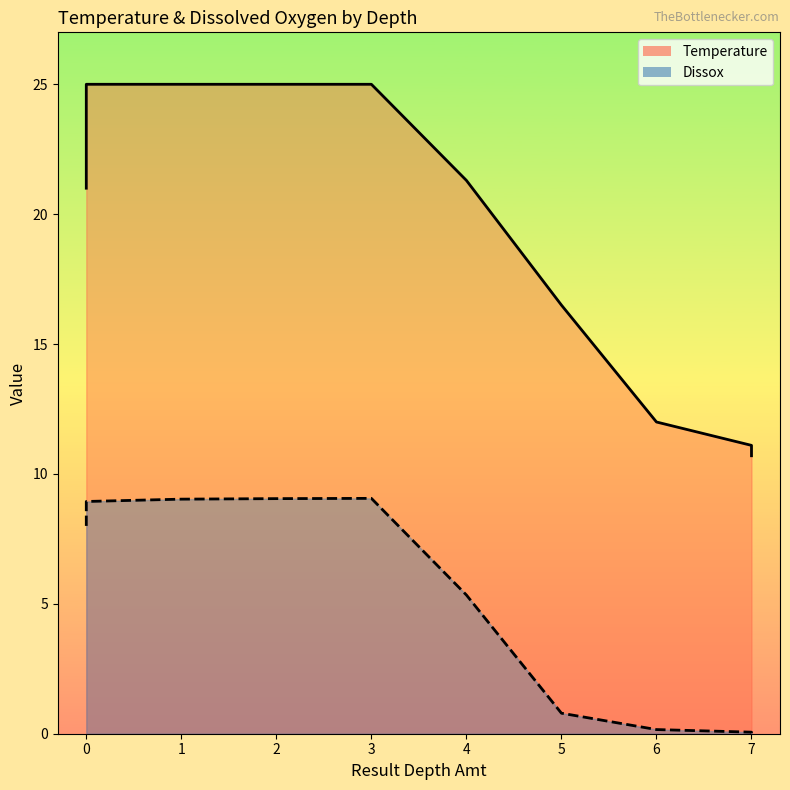

Reading left to right, list all the values displayed in this chart.

Temperature: 21.0	25.0	25.0	25.0	25.0	21.3	16.5	12.0	11.1	10.7
Dissox: 8.0	8.9	9.0	9.1	9.1	5.3	0.8	0.2	0.1	0.0